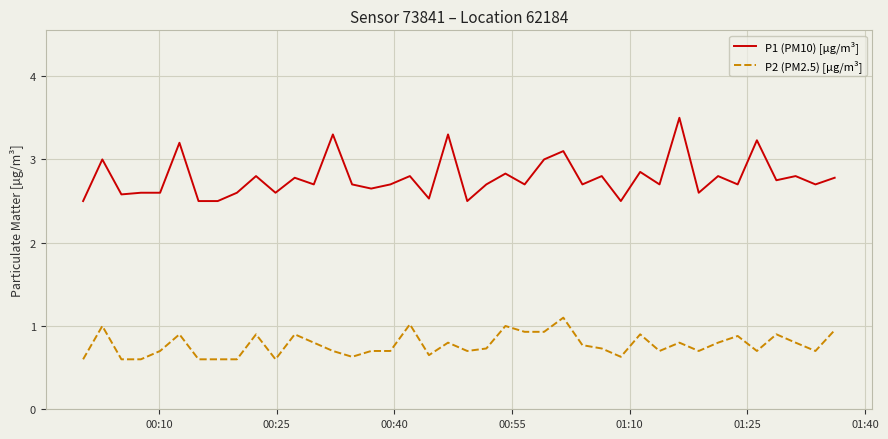

Which series has the largest range (max minus min)?

P1 (PM10) [µg/m³]